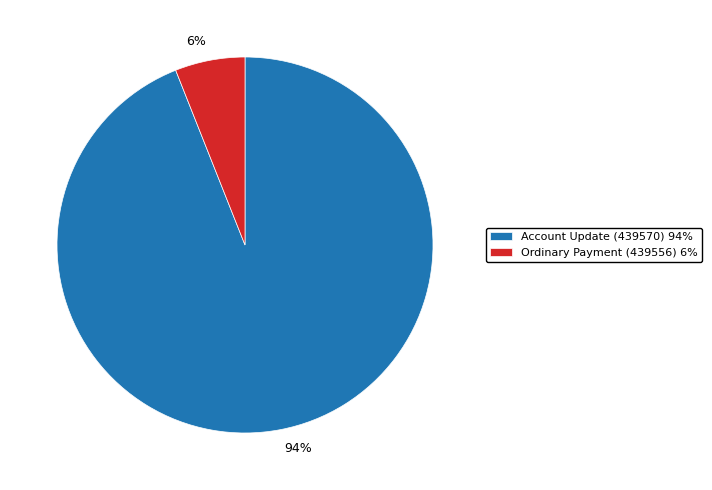

Combined, do Account Update (439570) and Ordinary Payment (439556) account for over 50%?

Yes